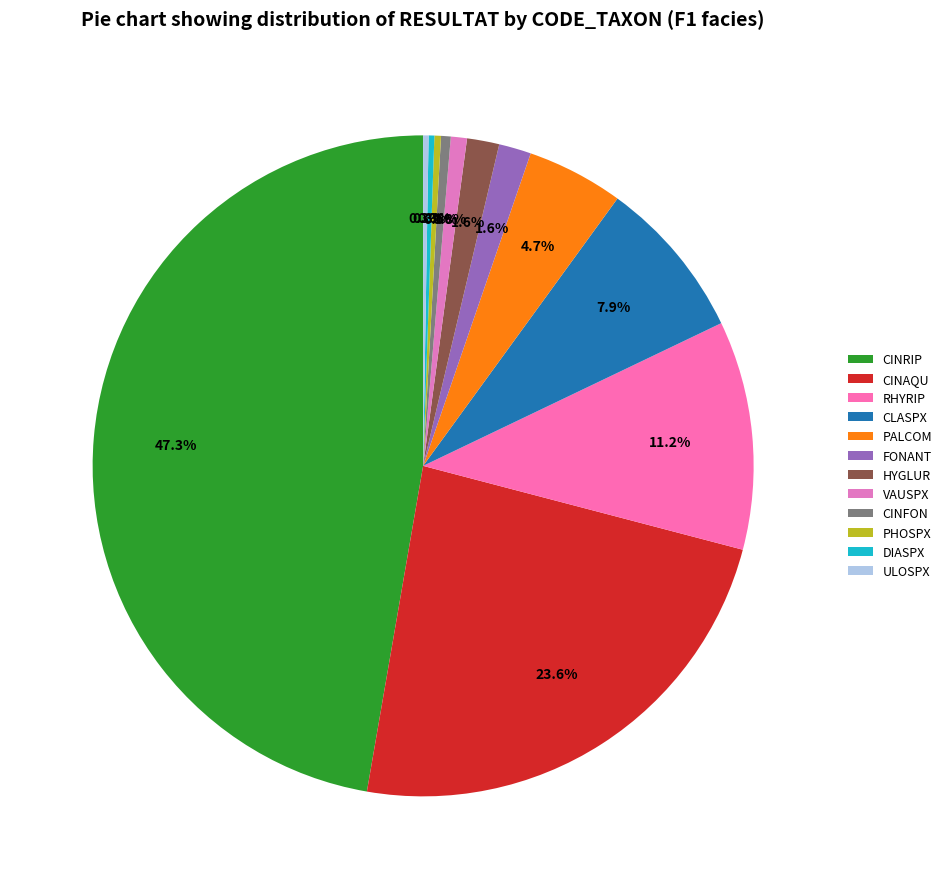

Rank the categories by value from highest to lowest.

CINRIP, CINAQU, RHYRIP, CLASPX, PALCOM, FONANT, HYGLUR, VAUSPX, CINFON, PHOSPX, DIASPX, ULOSPX